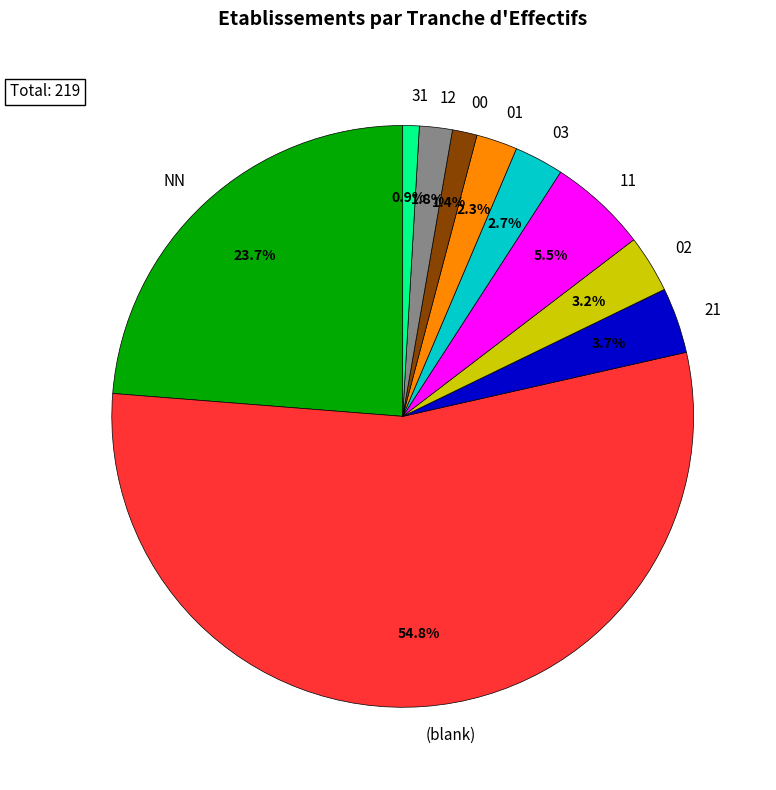

Does any single category account for the majority?

Yes